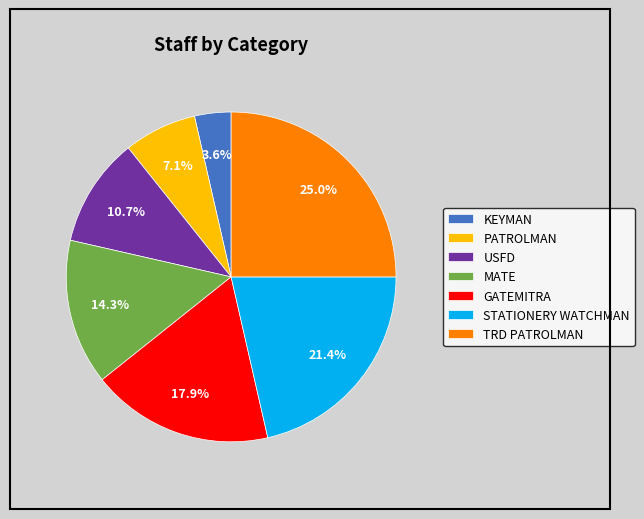

What is the ratio of the value at STATIONERY WATCHMAN to the value at PATROLMAN?

3.0